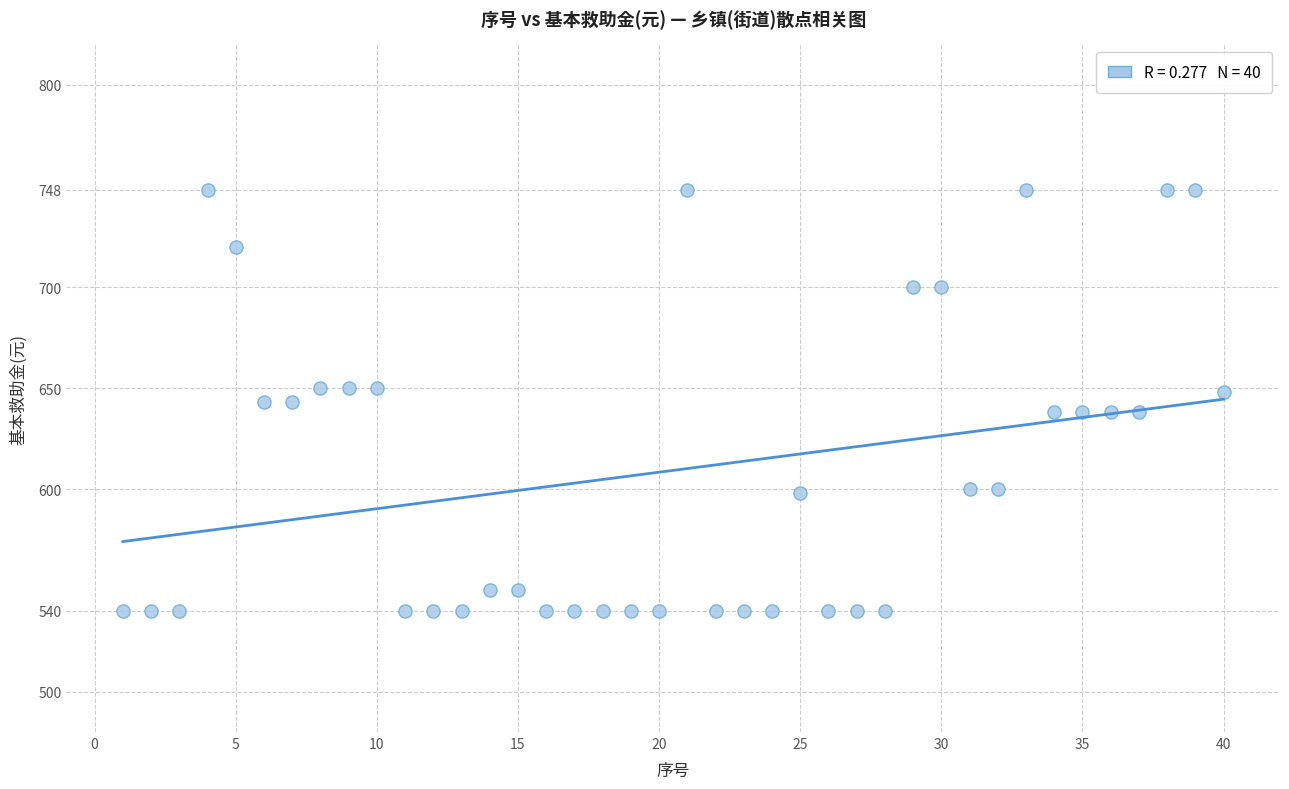

What is the range of Y values (max minus min)?

208